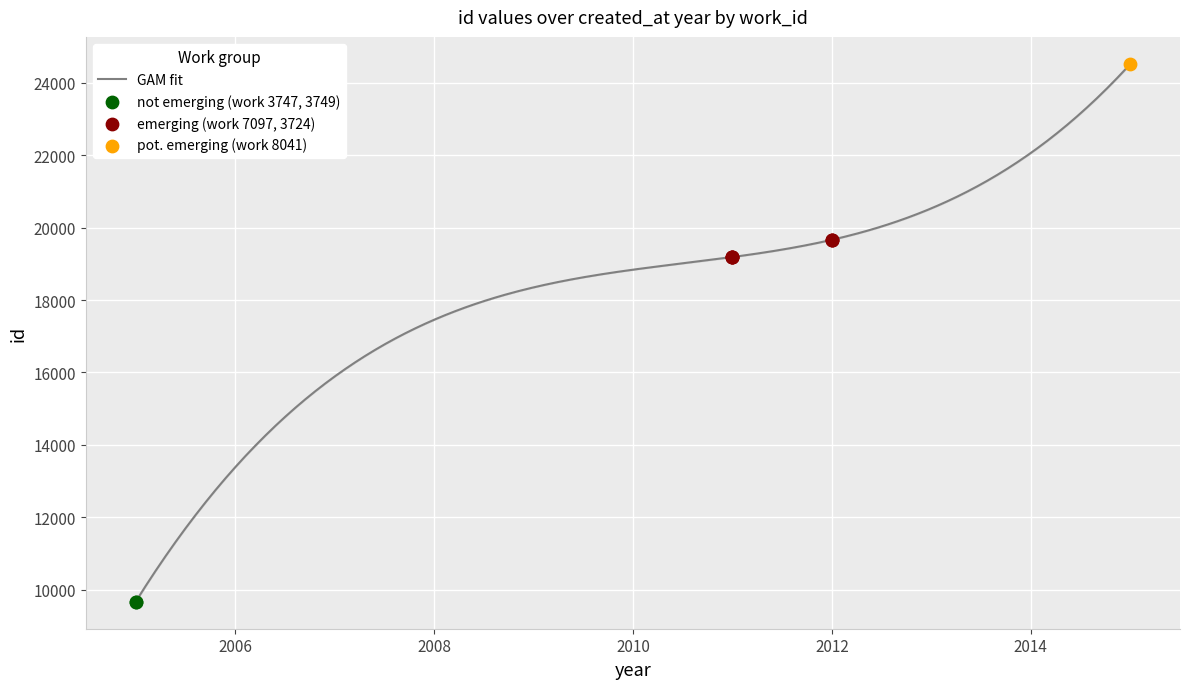

What is the change in value from 3724 to 8041?

+4850